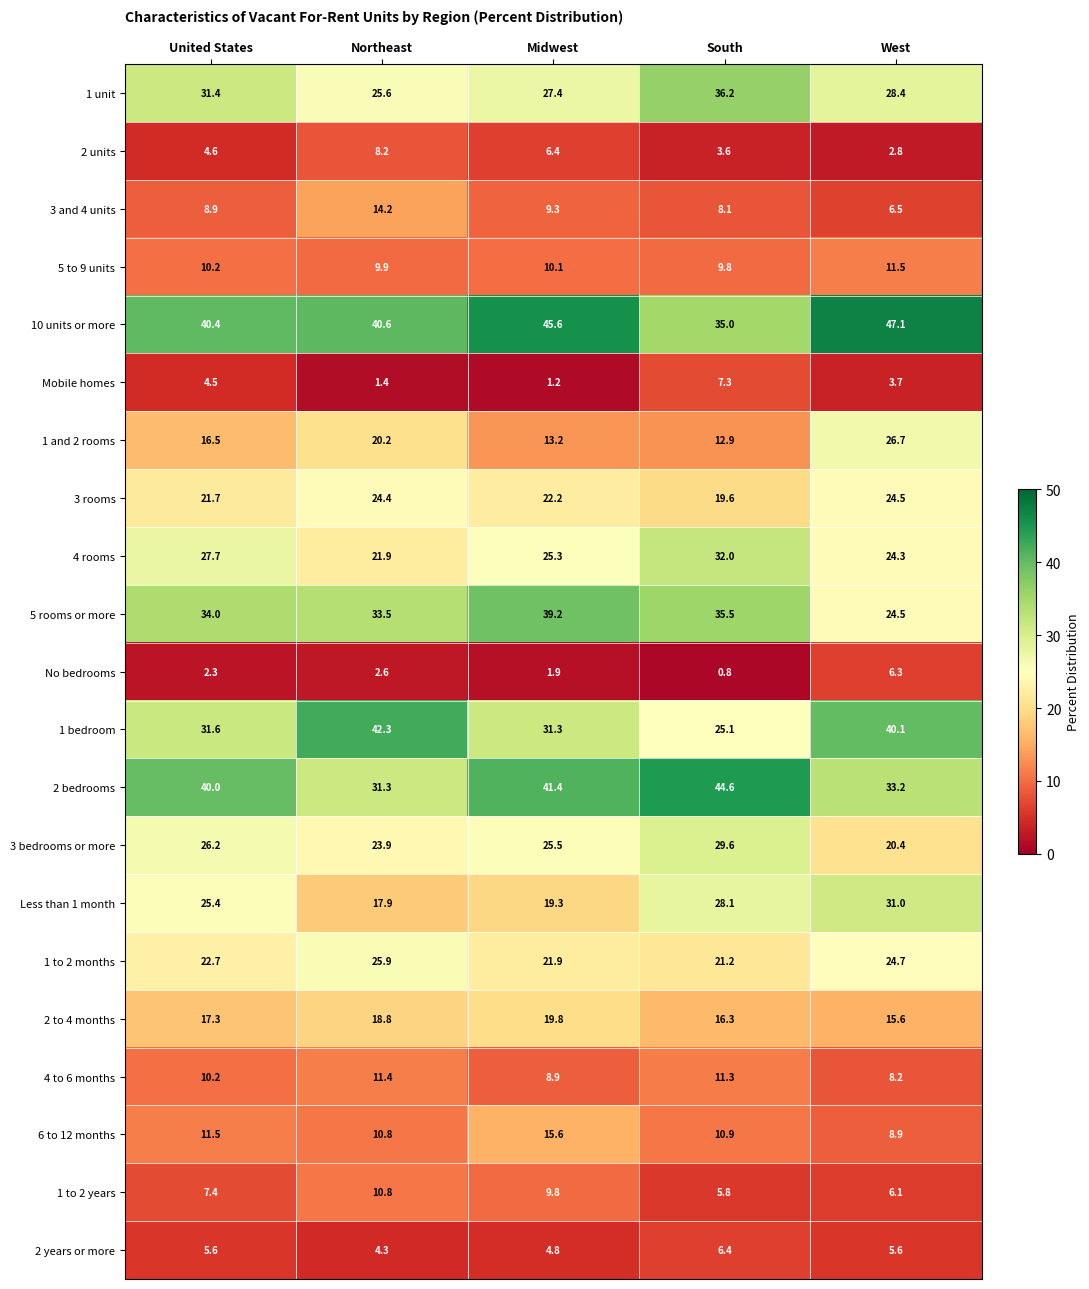

Where does the 1 bedroom series first go above 31?

United States